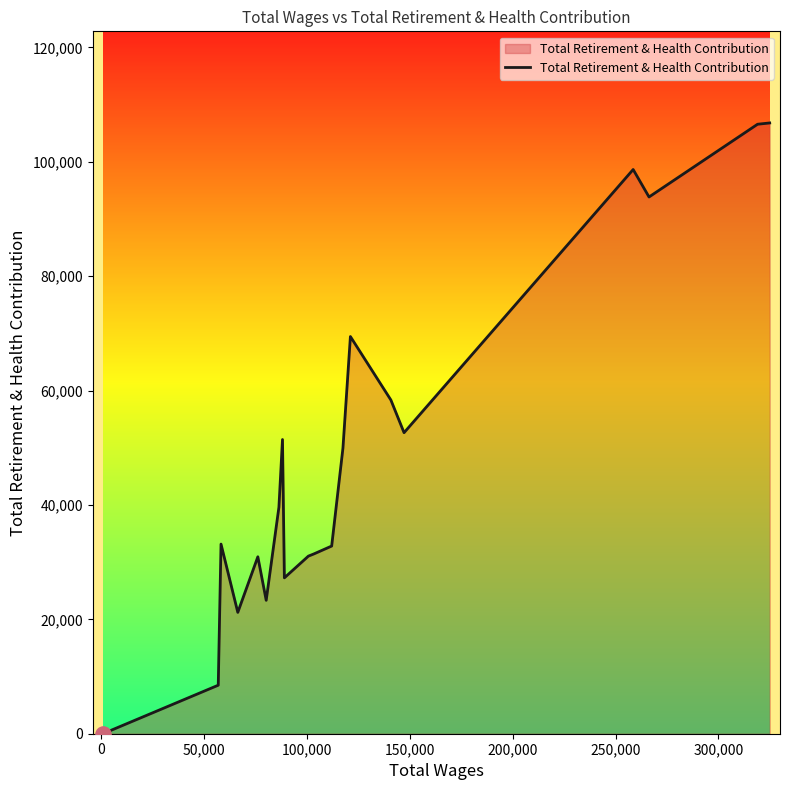

What is the greatest value displayed?

106793